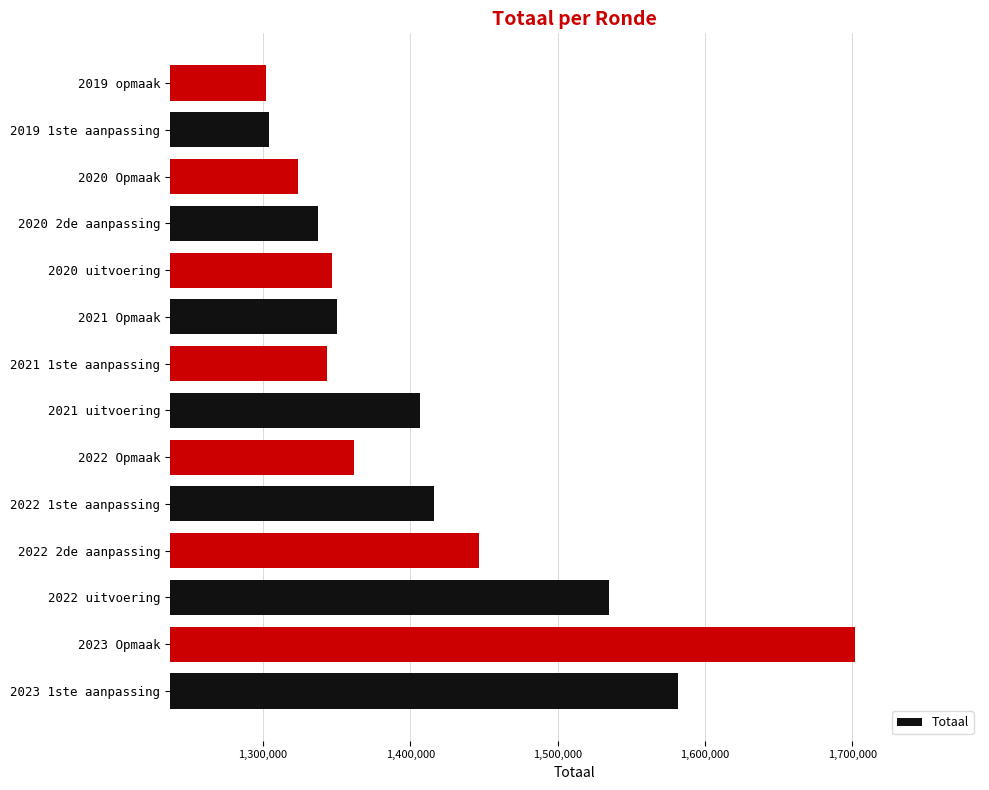

Reading bottom to top, transcribe all the data shown in this chart.

1581536	1701512	1534593	1446238	1416238	1361883	1406491	1343412	1350444	1346598	1337418	1323731	1304226	1301717